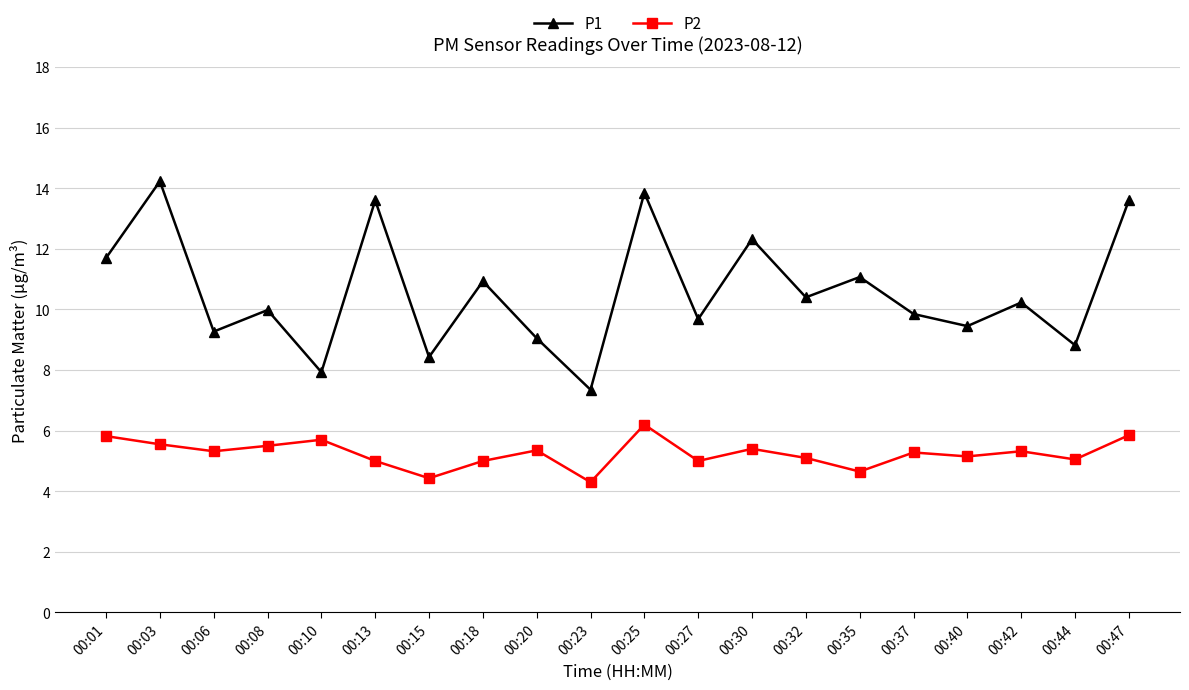

At which label does P1 reach its minimum?

00:23